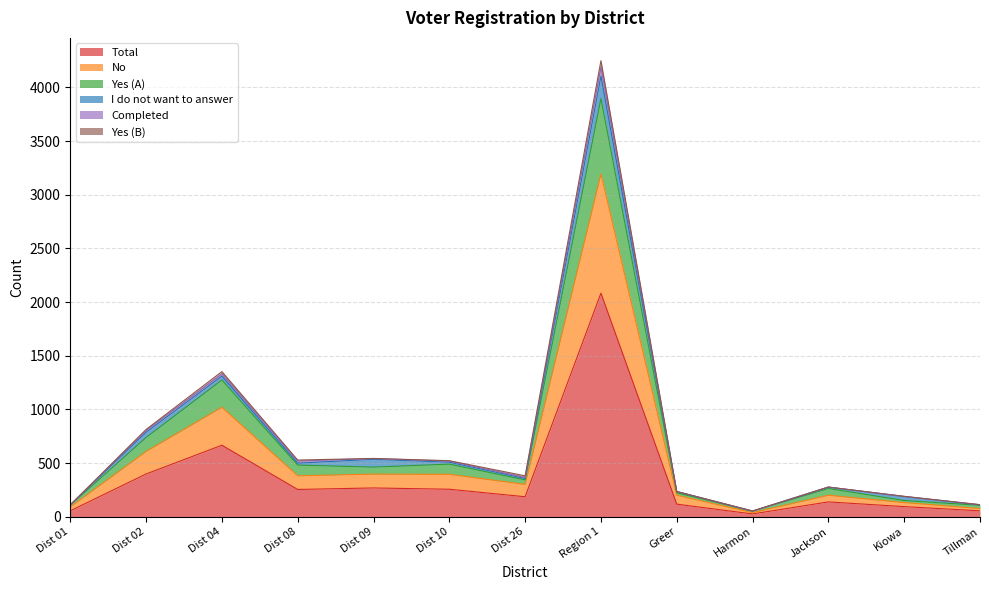

True or false: No has a value of 395 at Dist 10.

True